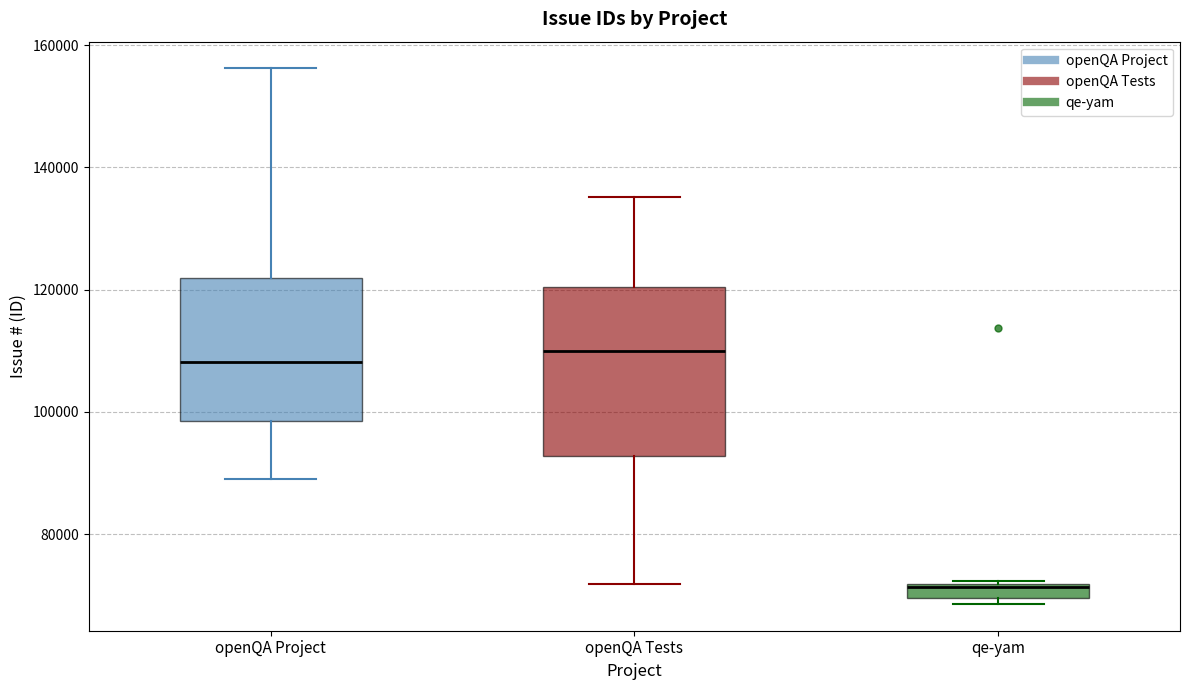

Where is the upper edge of the box for qe-yam on the y-axis? The values are not printed on the chart, so give them approximately, as read against the axis.

72000